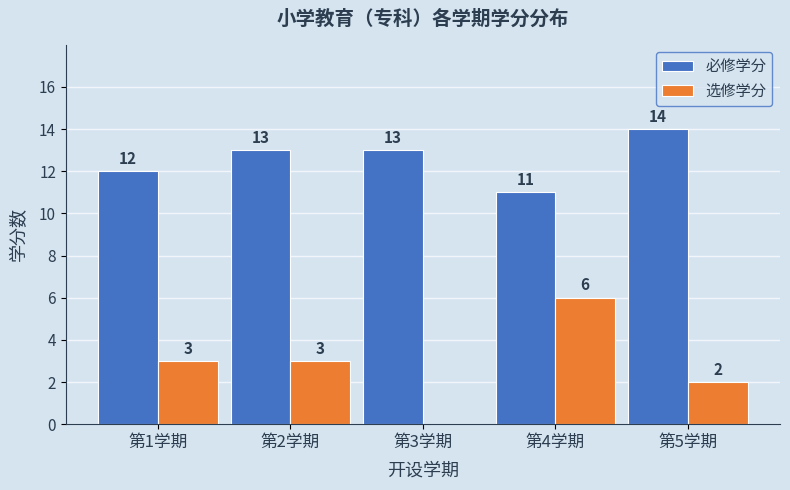

Reading right to left, extract all data points from this chart.

必修学分: 14	11	13	13	12
选修学分: 2	6	0	3	3